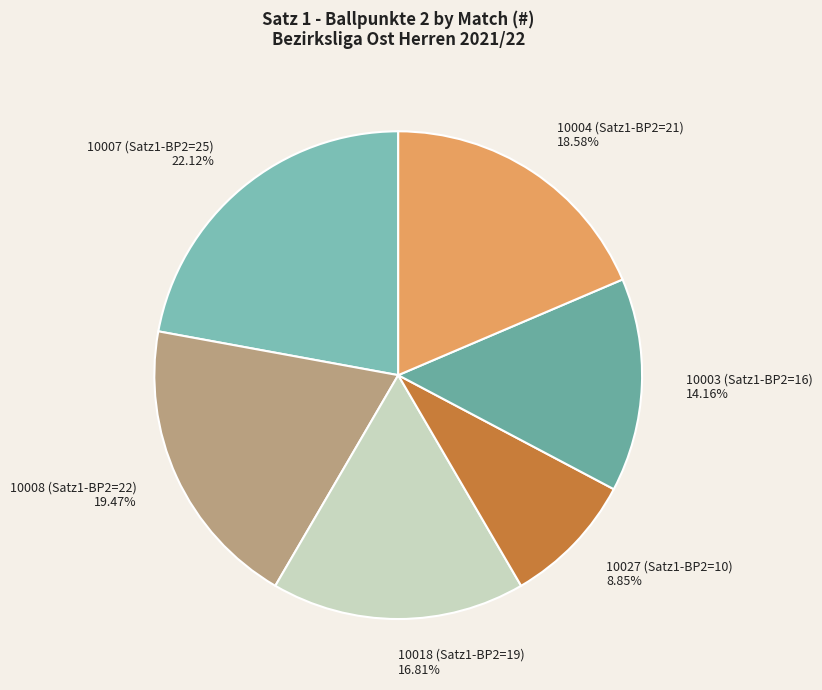

Is there any slice that represents more than half of the pie?

No